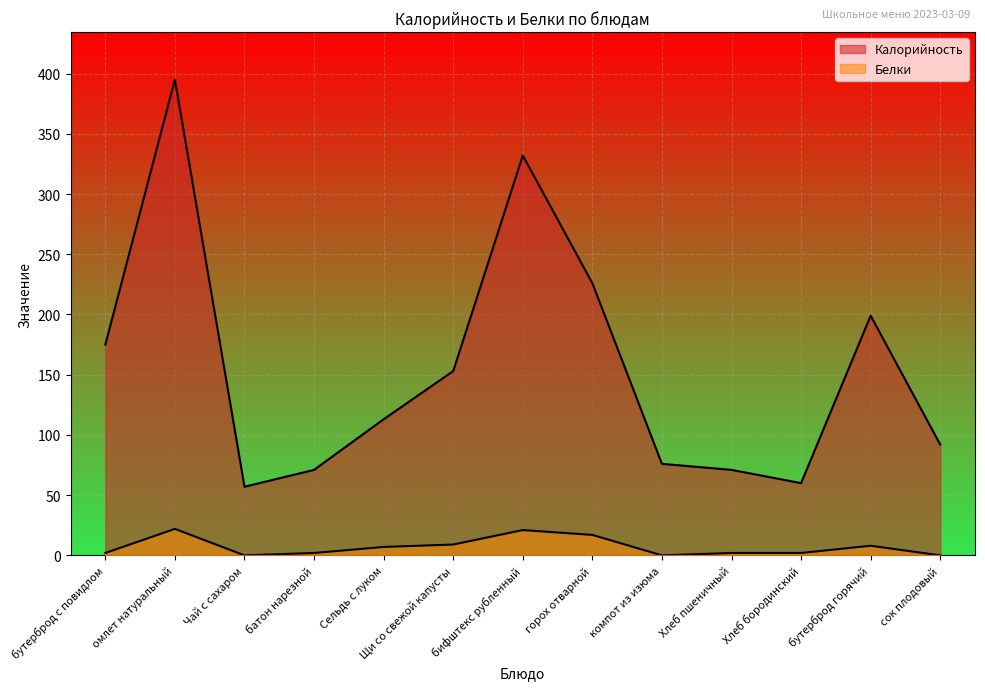

How many data points in Калорийность are less than 113?

6